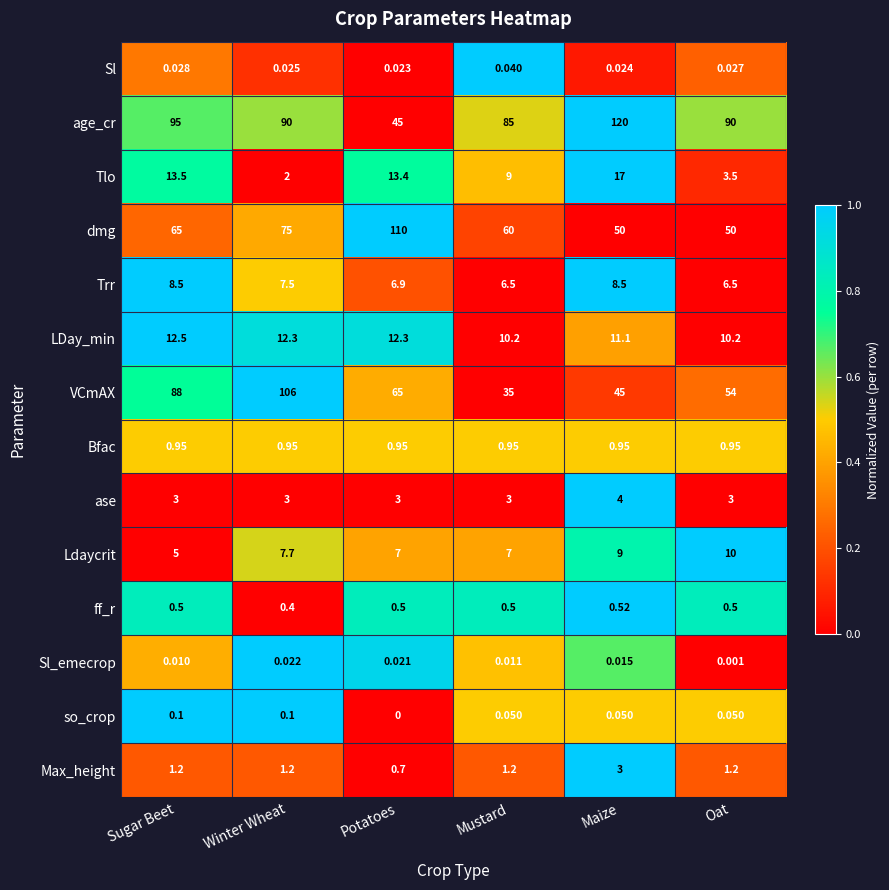

Where is LDay_min nearest to the value 11?

Maize